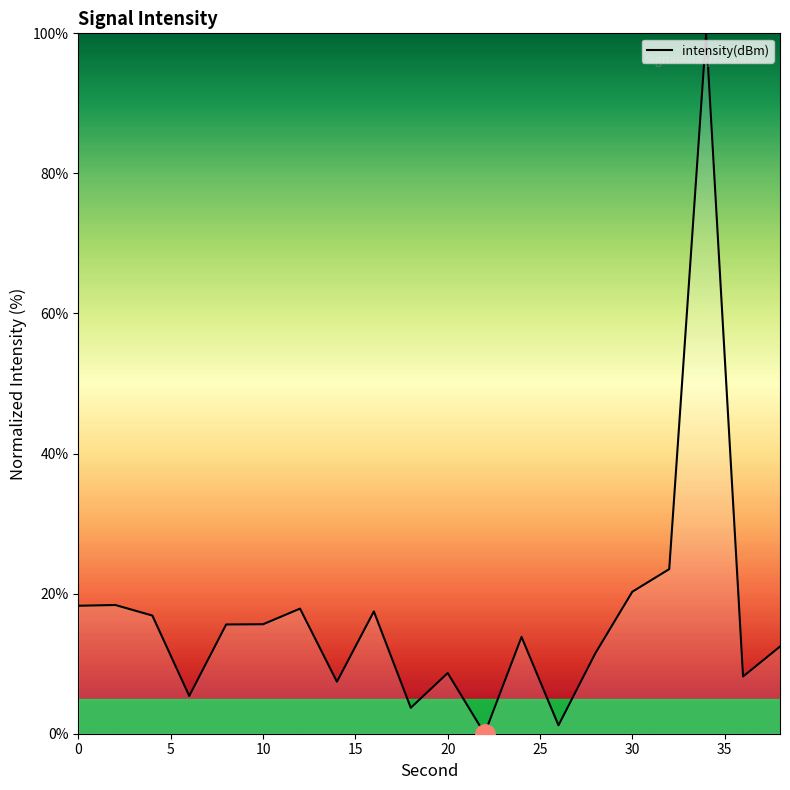

What is the maximum value shown in the chart?

100.0